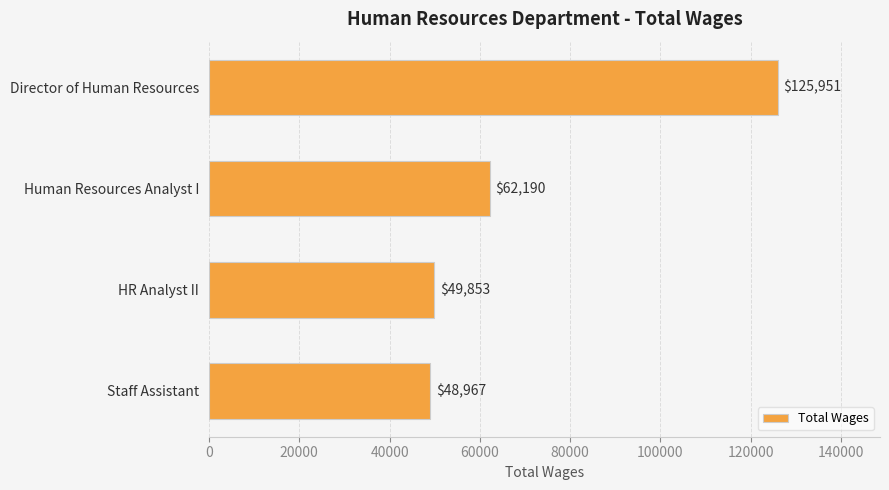

How many series are shown in this chart?

1